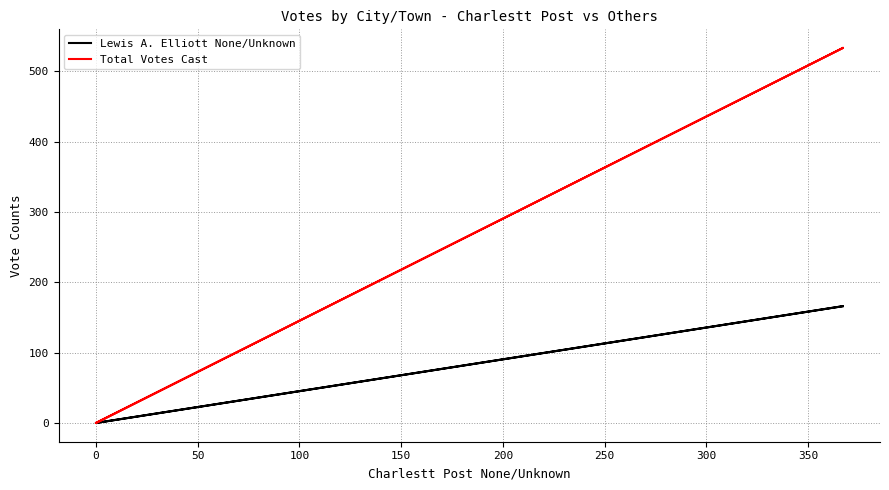

What is the average value of the Total Votes Cast series?

355